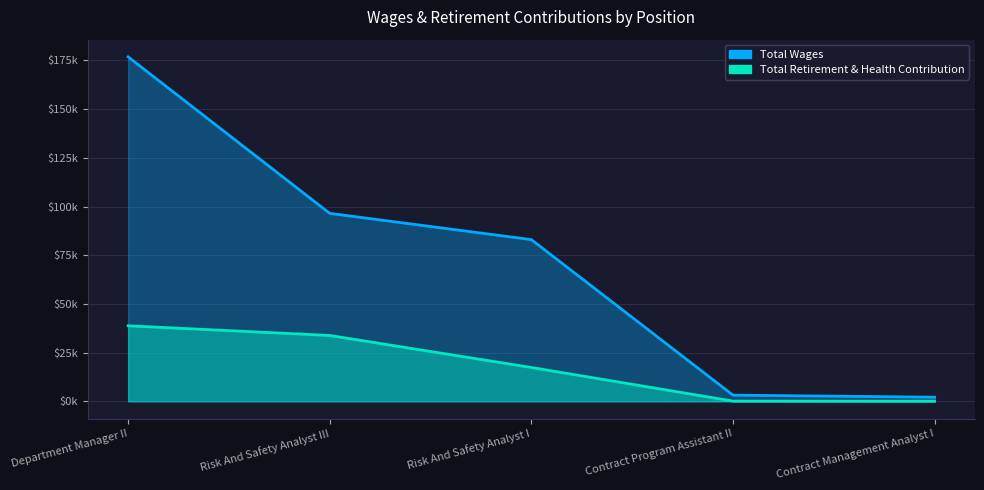

At which label does Total Wages first exceed 83027?

Department Manager II